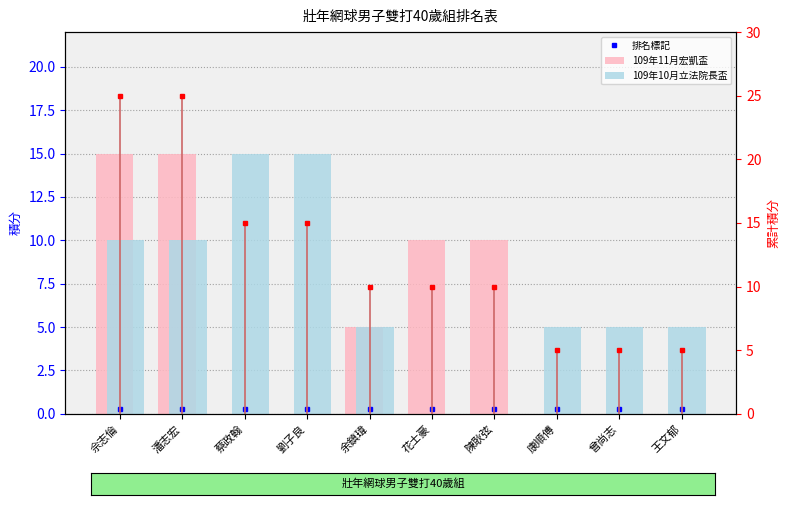

At how many categories does at least one series exceed 1?

10